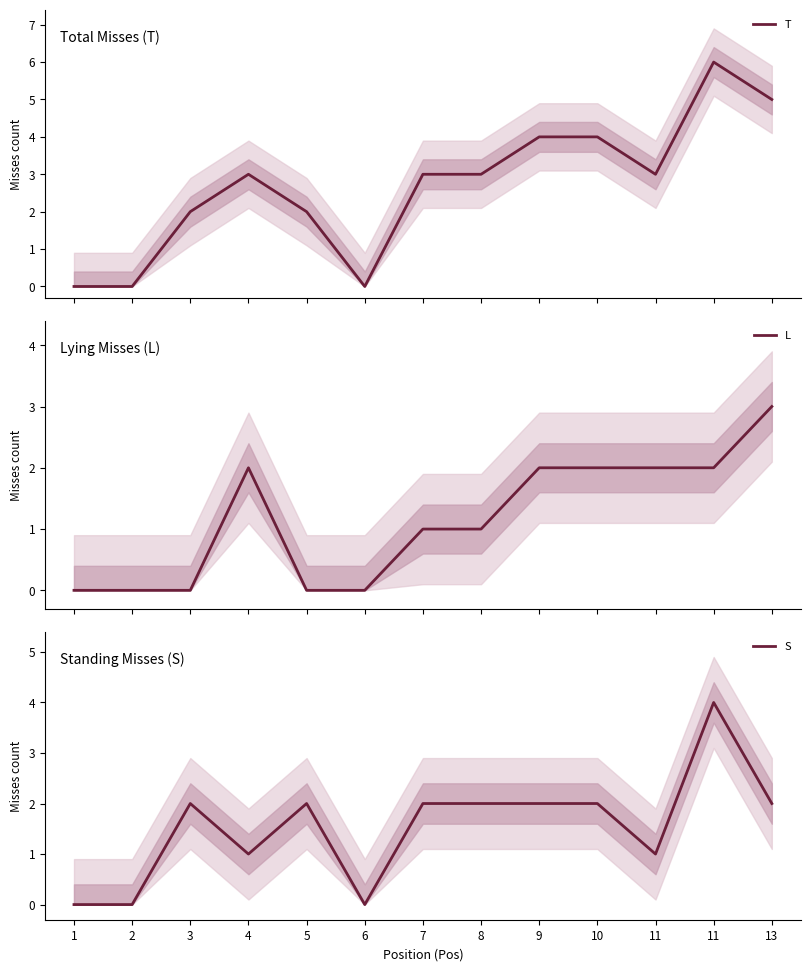

What is the difference between the maximum and minimum values in the T series?

6